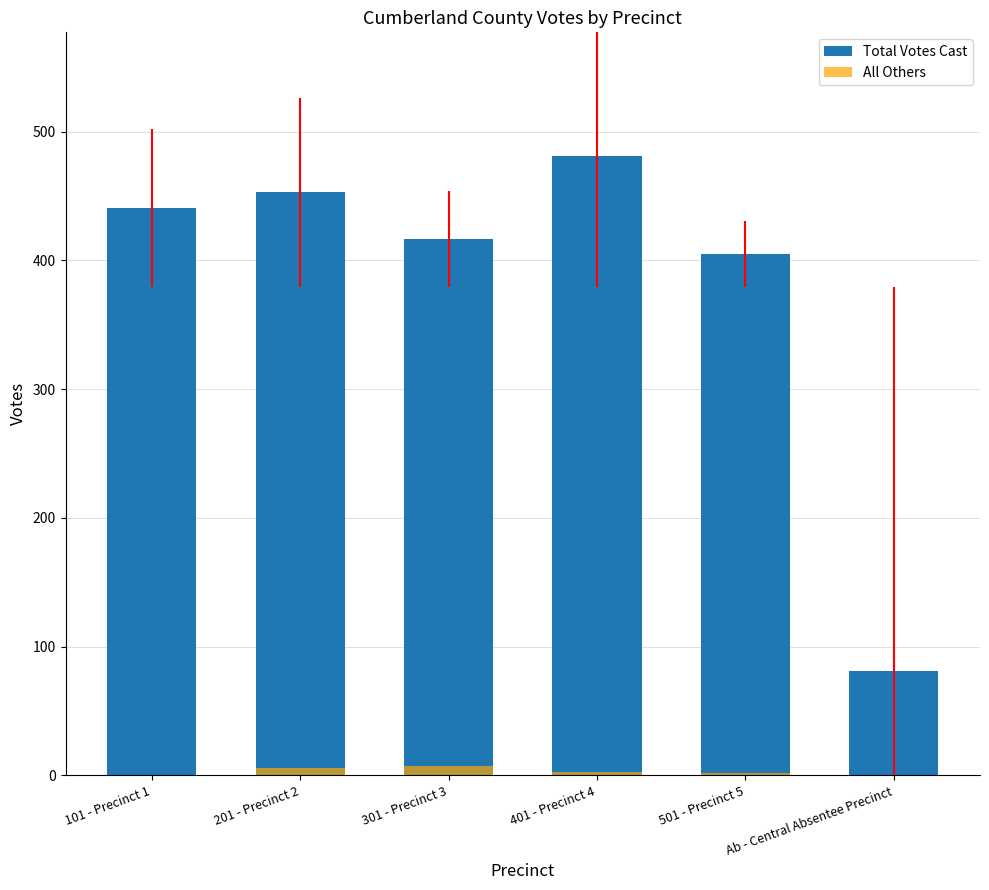

Does the chart contain stacked bars?

No